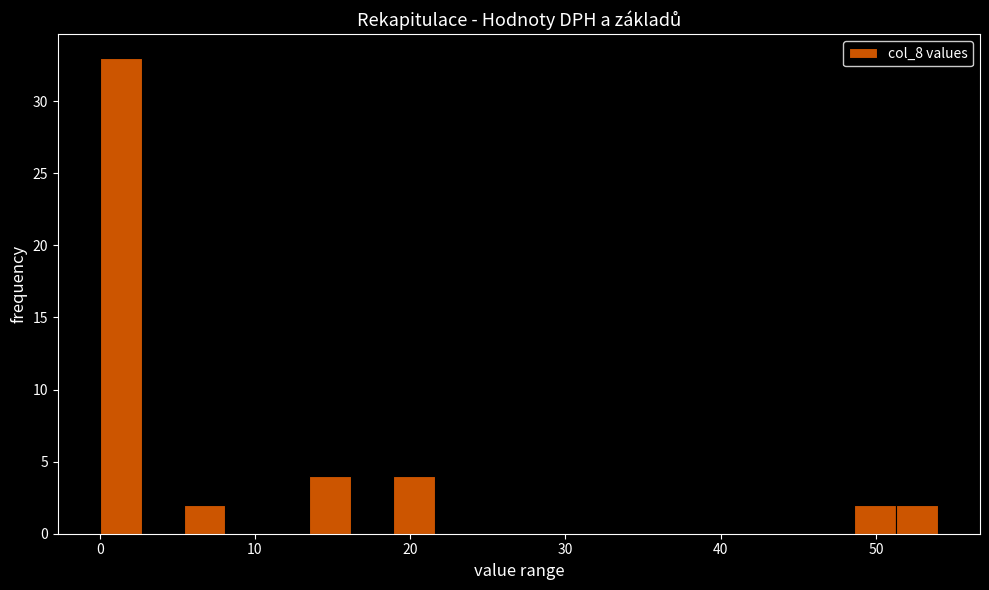

Read against the x-axis, roughly where is the centre of the tallest bar?

1